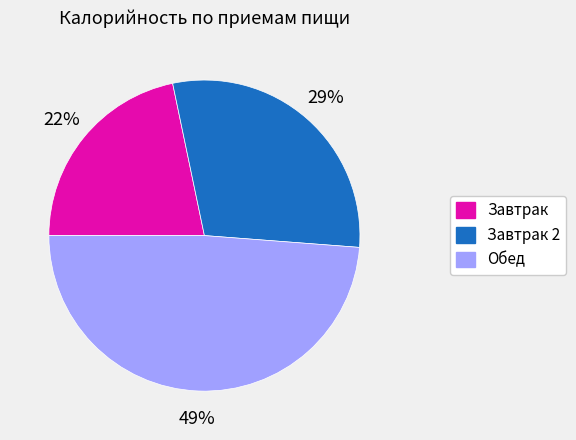

To the nearest percent, what is the average slice percentage?

33%